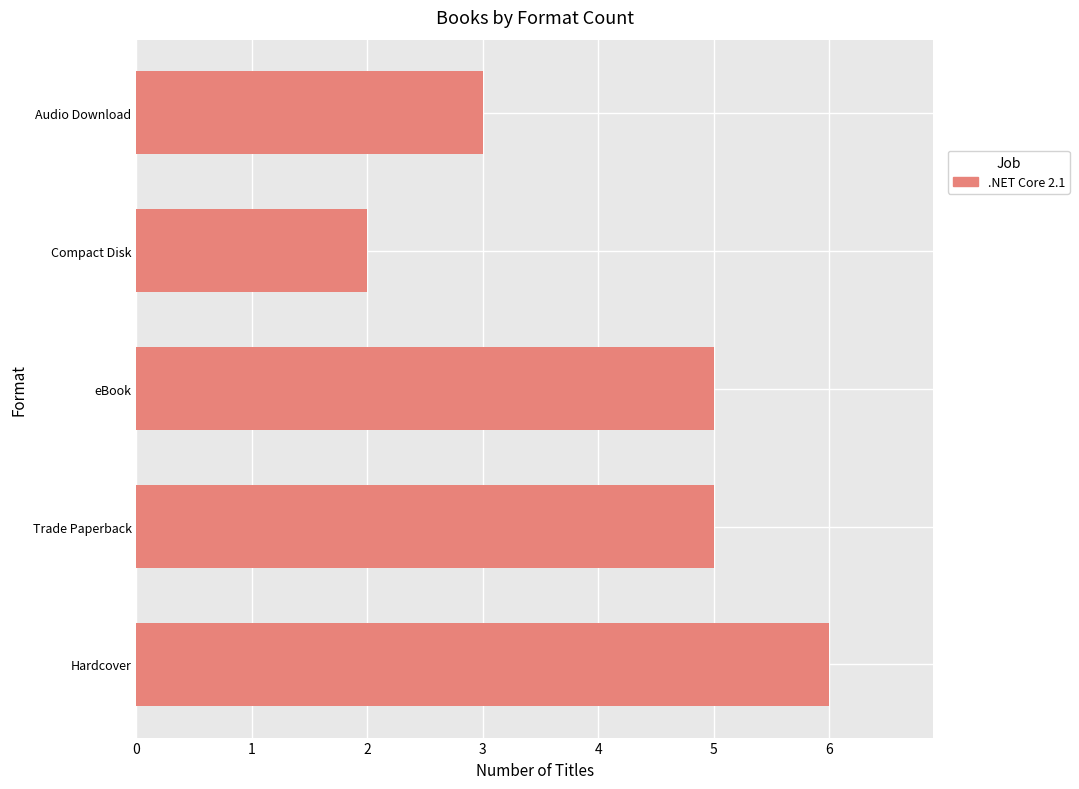

Reading bottom to top, what are all the values shown in this chart?

6	5	5	2	3